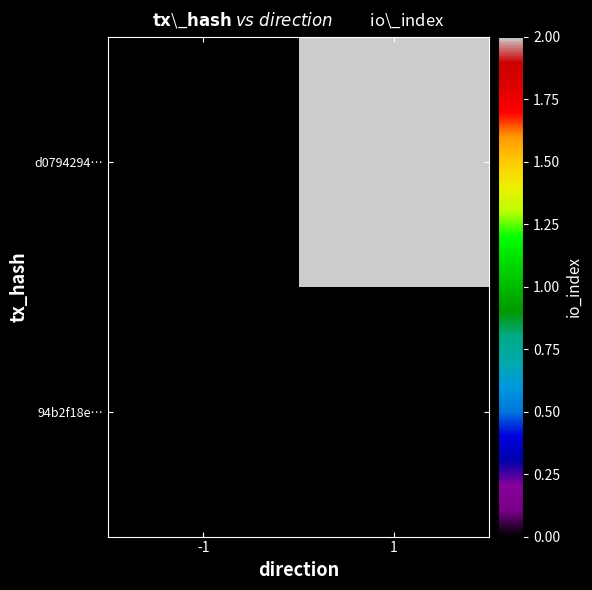

List the series in order of their overall mean, highest first.

d0794294…, 94b2f18e…